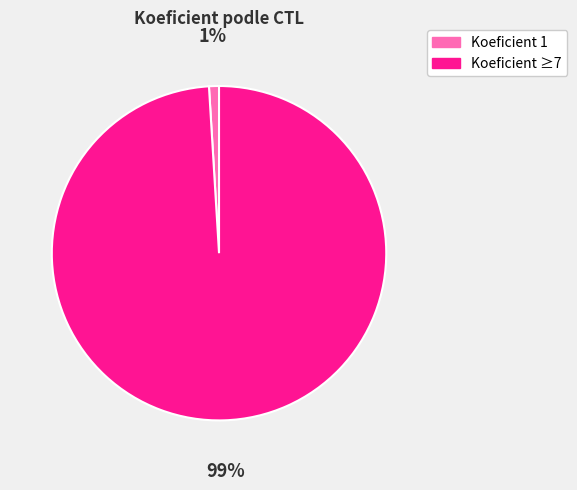

Is there any slice that represents more than half of the pie?

Yes